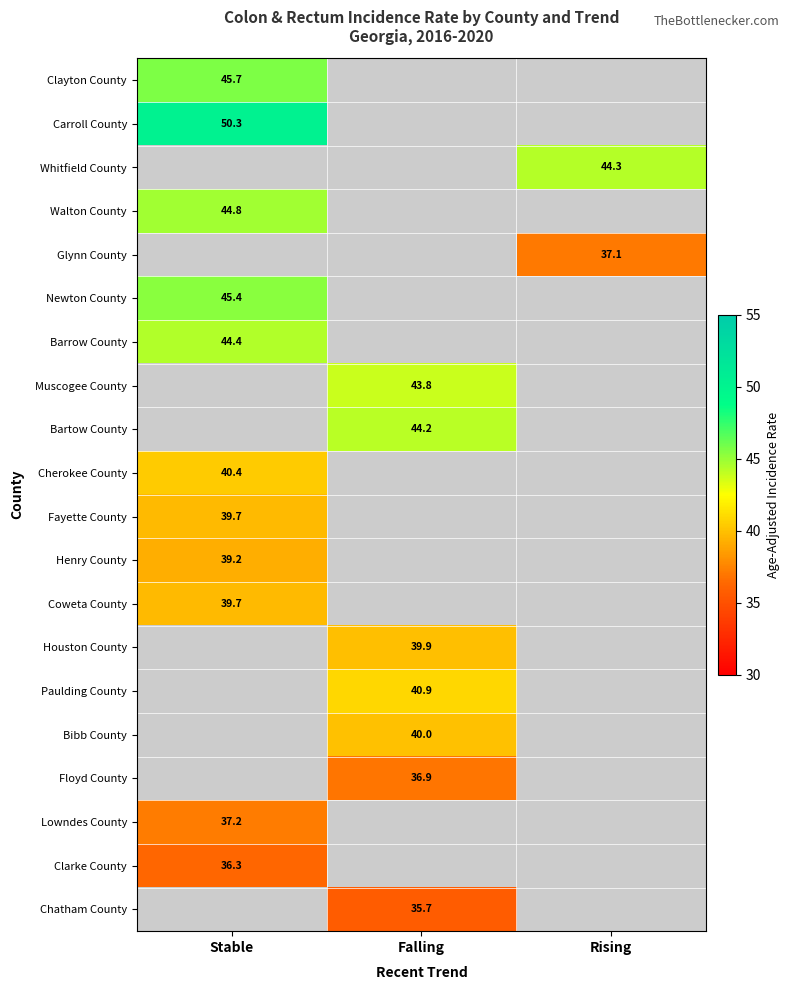

The Clarke County series shows 53.4 at Stable. True or false?

False